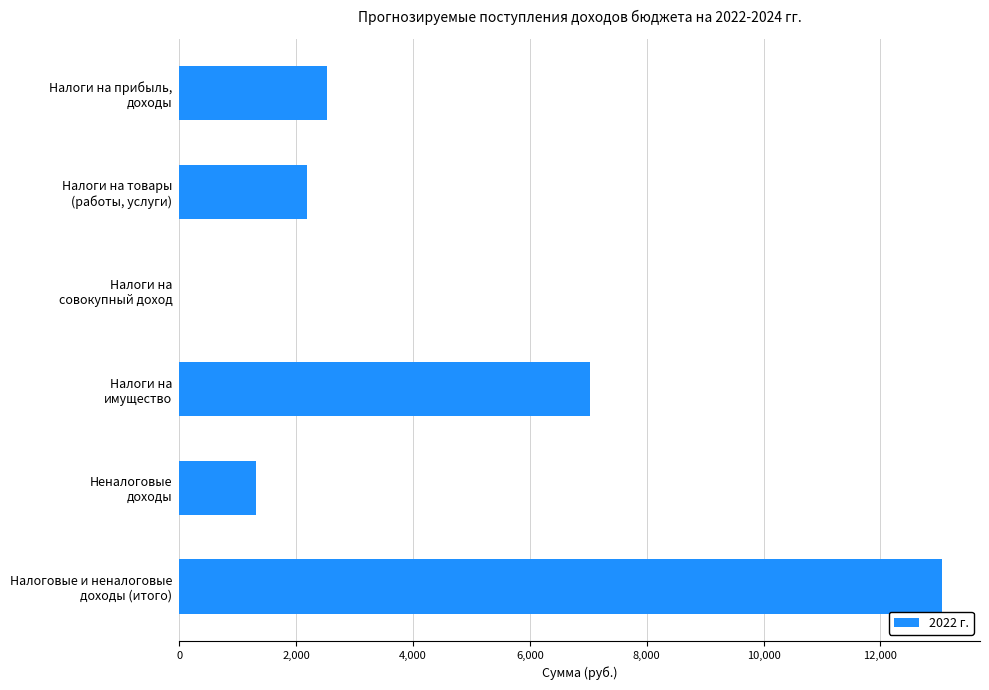

Are the bars grouped side by side (vs. stacked)?

No